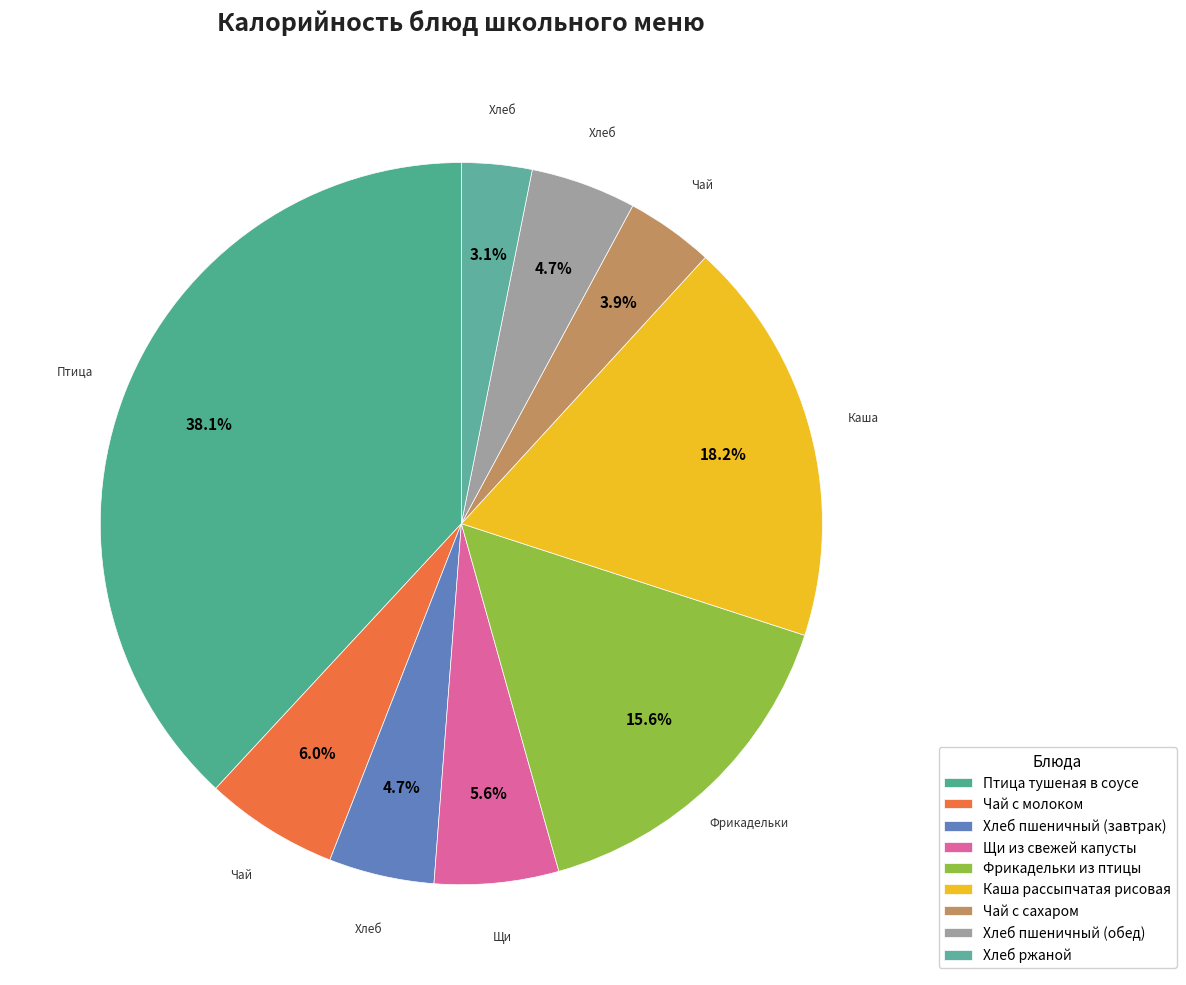

How many slices are in this pie chart?

9